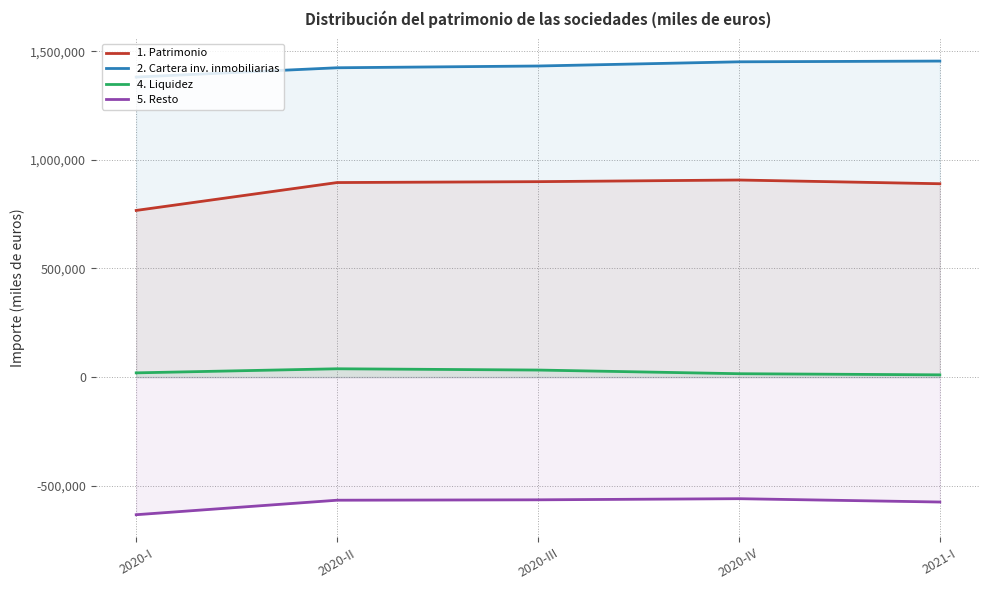

Between 2021-I and 2020-IV, which is larger?

2020-IV